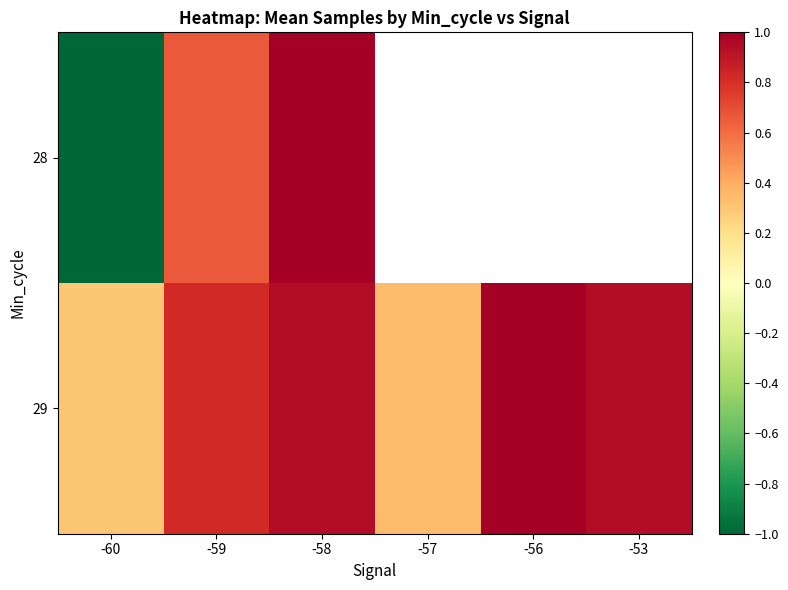

List the labels in order of 28 value, smallest first.

-60, -59, -58, -57, -56, -53